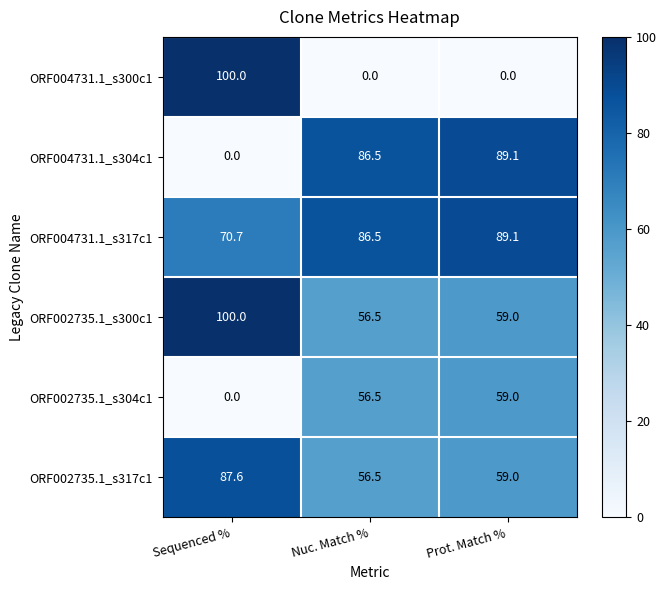

Reading left to right, what are all the values shown in this chart?

ORF004731.1_s300c1: Sequenced %=100.0	Nuc. Match %=0.0	Prot. Match %=0.0
ORF004731.1_s304c1: Sequenced %=0.0	Nuc. Match %=86.5	Prot. Match %=89.1
ORF004731.1_s317c1: Sequenced %=70.7	Nuc. Match %=86.5	Prot. Match %=89.1
ORF002735.1_s300c1: Sequenced %=100.0	Nuc. Match %=56.5	Prot. Match %=59.0
ORF002735.1_s304c1: Sequenced %=0.0	Nuc. Match %=56.5	Prot. Match %=59.0
ORF002735.1_s317c1: Sequenced %=87.6	Nuc. Match %=56.5	Prot. Match %=59.0